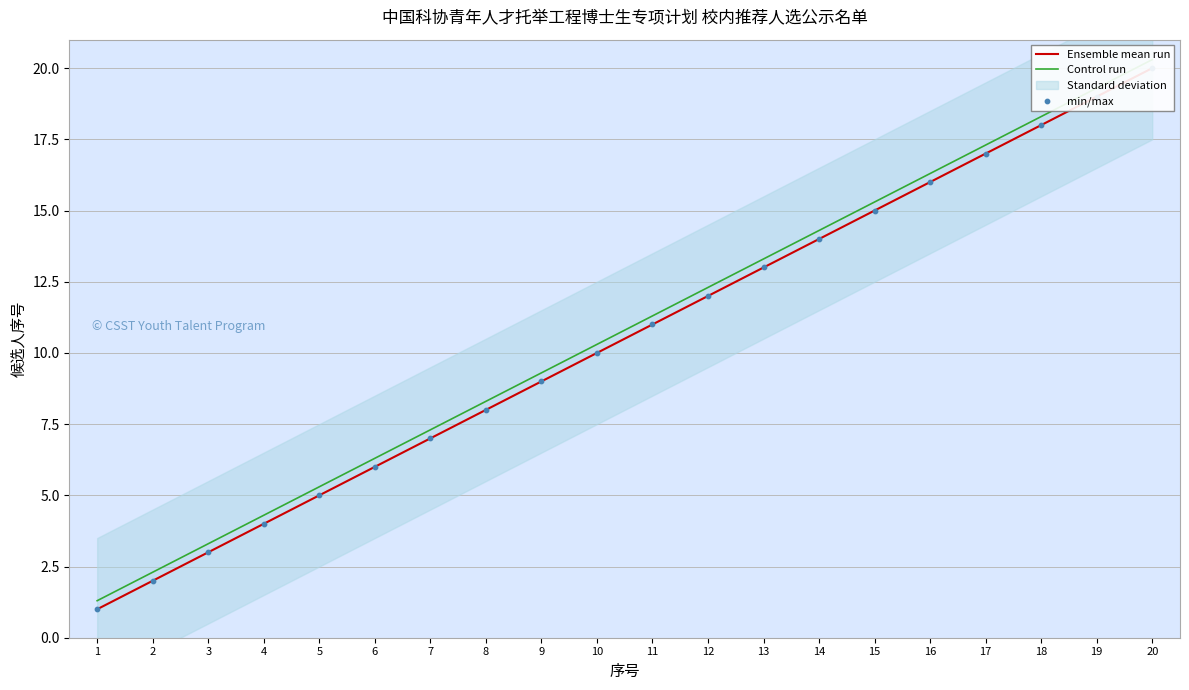

Which series has the largest Y range (max minus min)?

Ensemble mean run